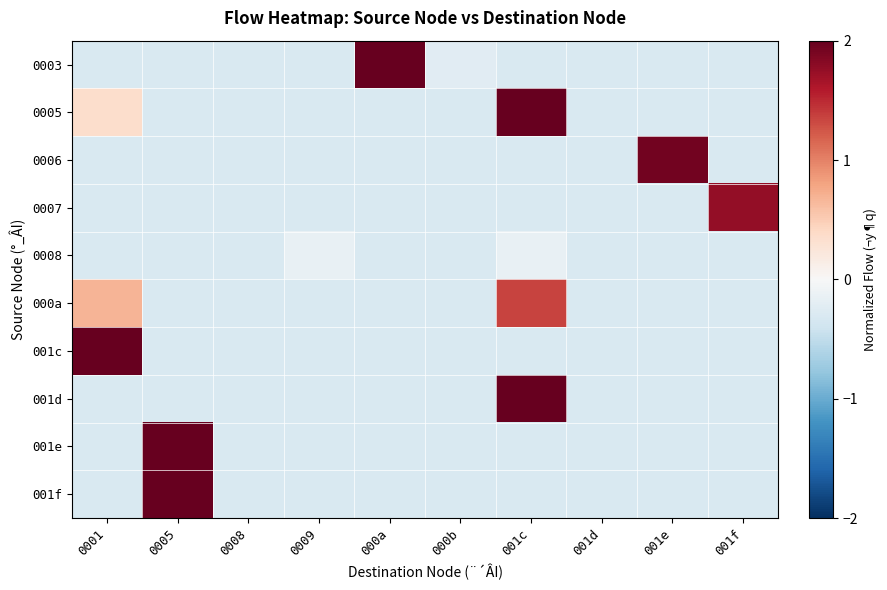

Which label corresponds to the smallest value in the chart?

0001